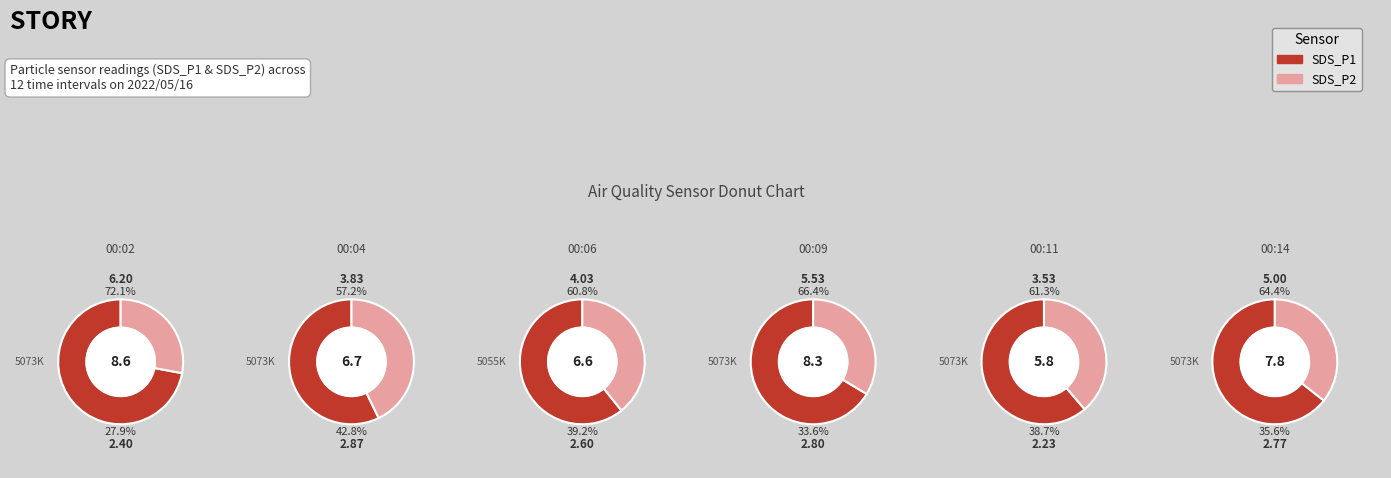

Which slice is the largest?

00:02